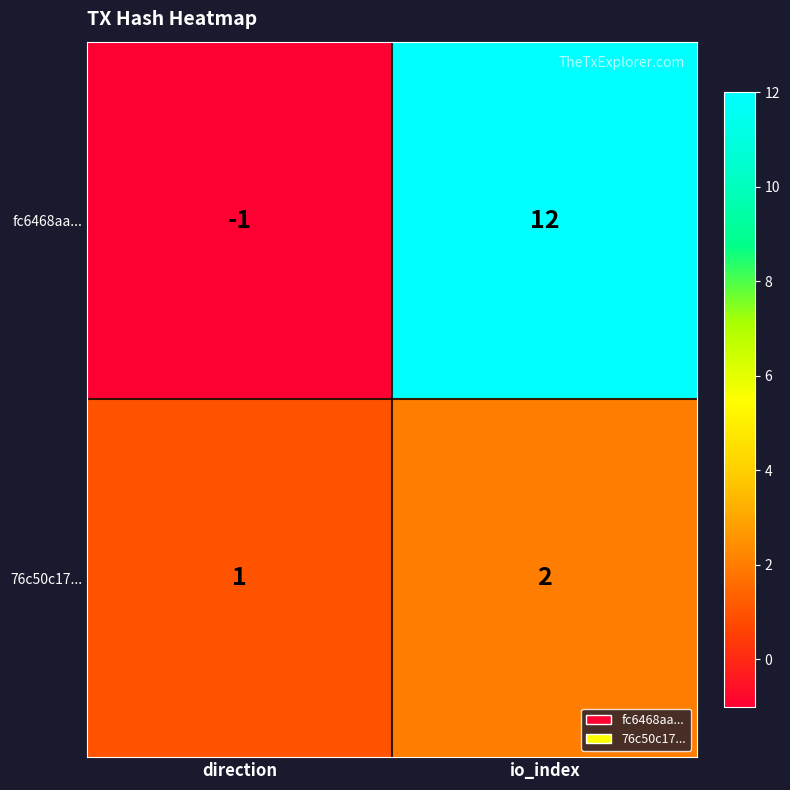

Which series has the largest range (max minus min)?

fc6468aa...